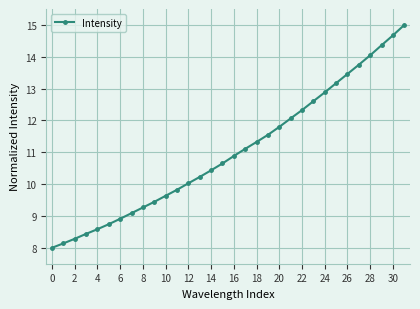

What is the value of the 29th point from the left?

14.0